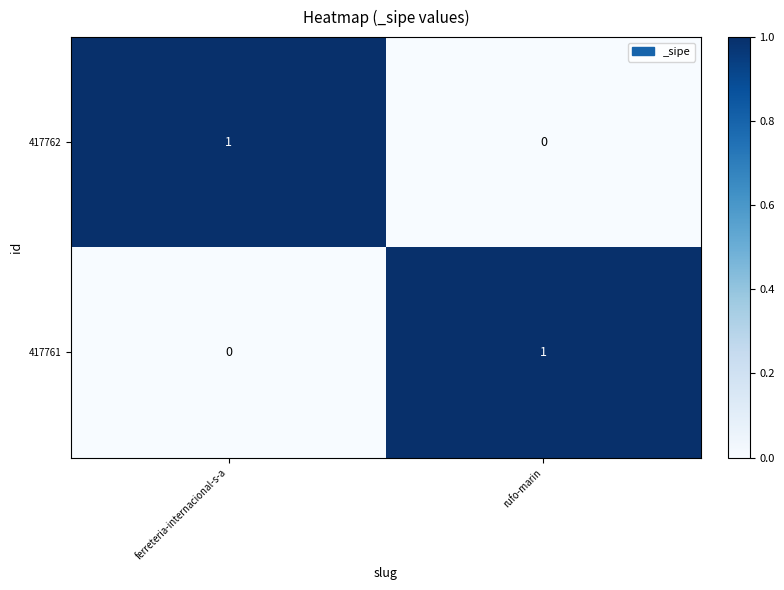

Reading left to right, extract all data points from this chart.

417762: 1	0
417761: 0	1